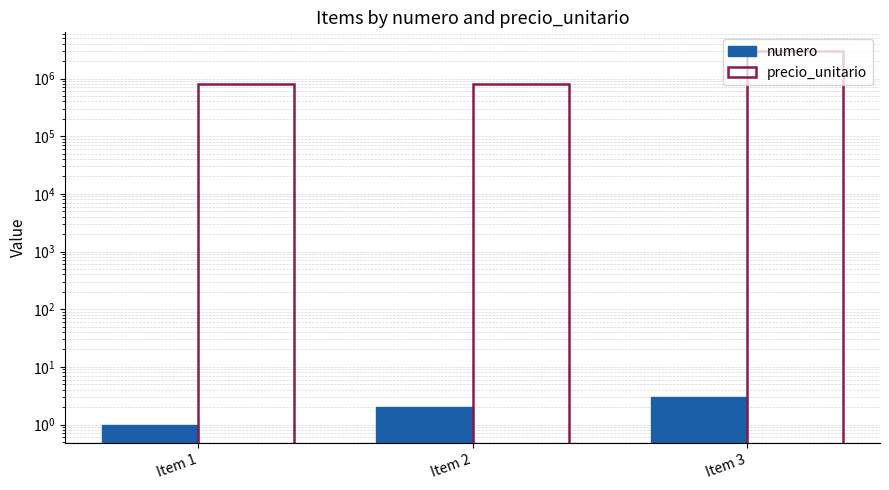

What is the lowest value of the numero series?

1